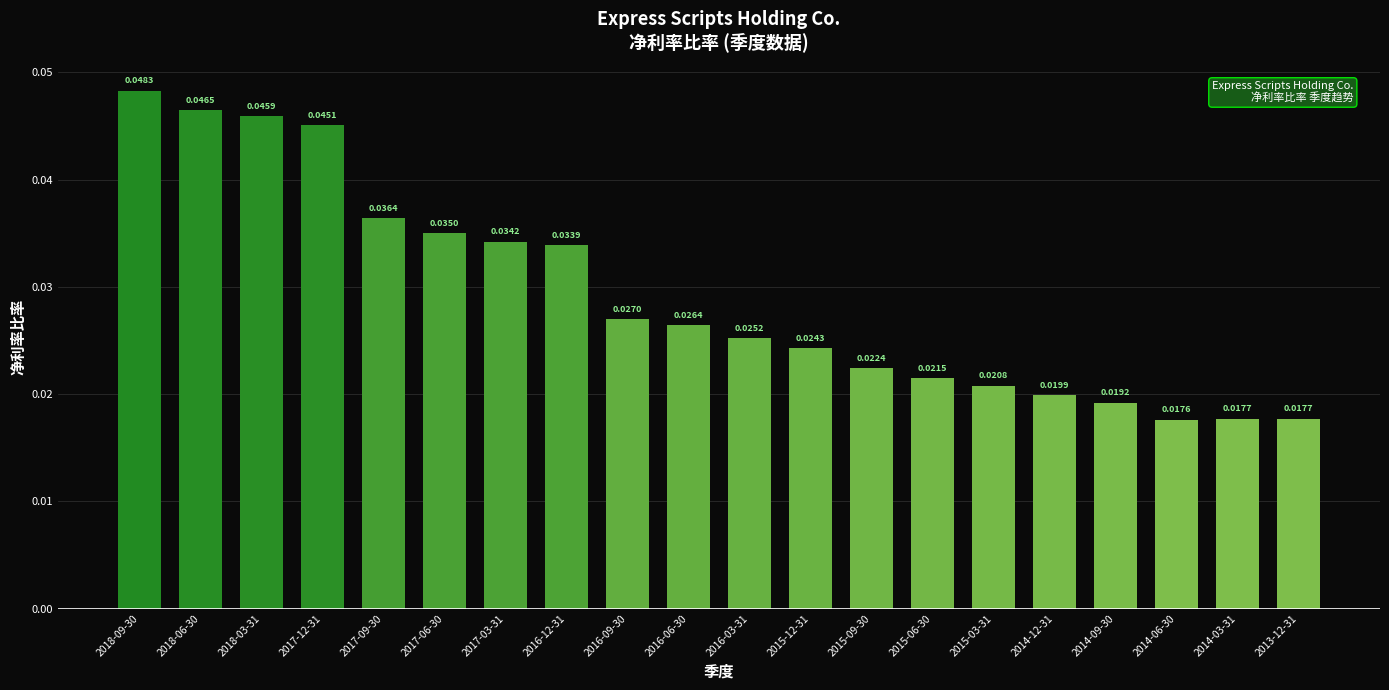

What is the sum of all values?

0.6